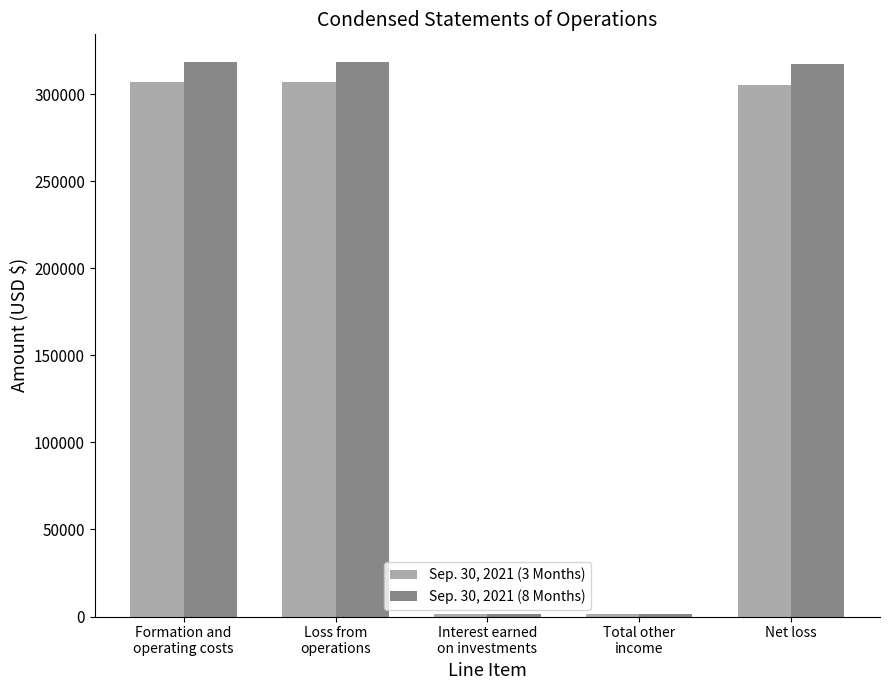

What is the difference between the second highest and minimum values in the Sep. 30, 2021 (8 Months) series?

317317